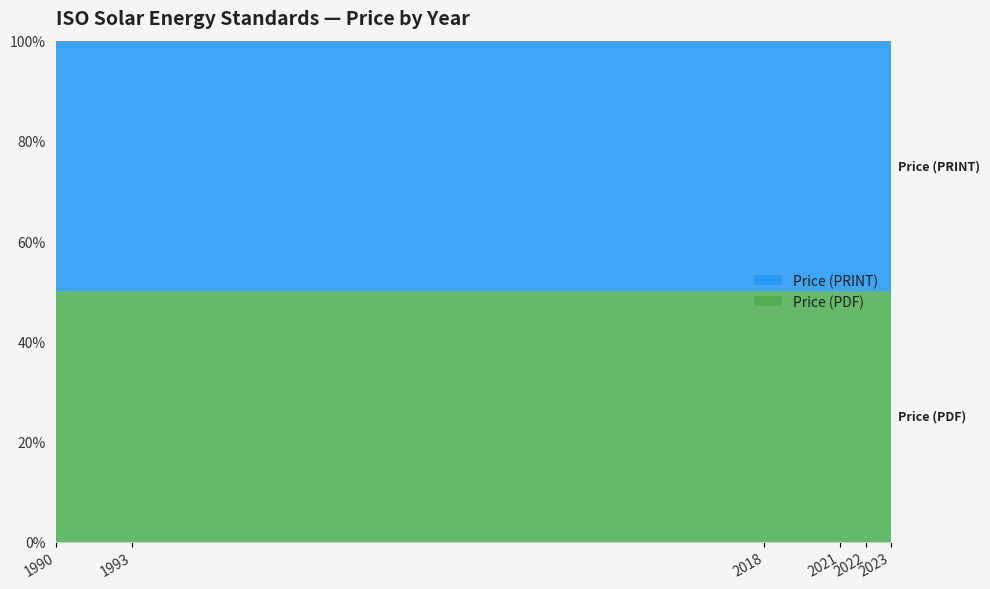

Reading left to right, extract all data points from this chart.

Price (PDF): 63	129	96	173	63	151
Price (PRINT): 63	129	96	173	63	151